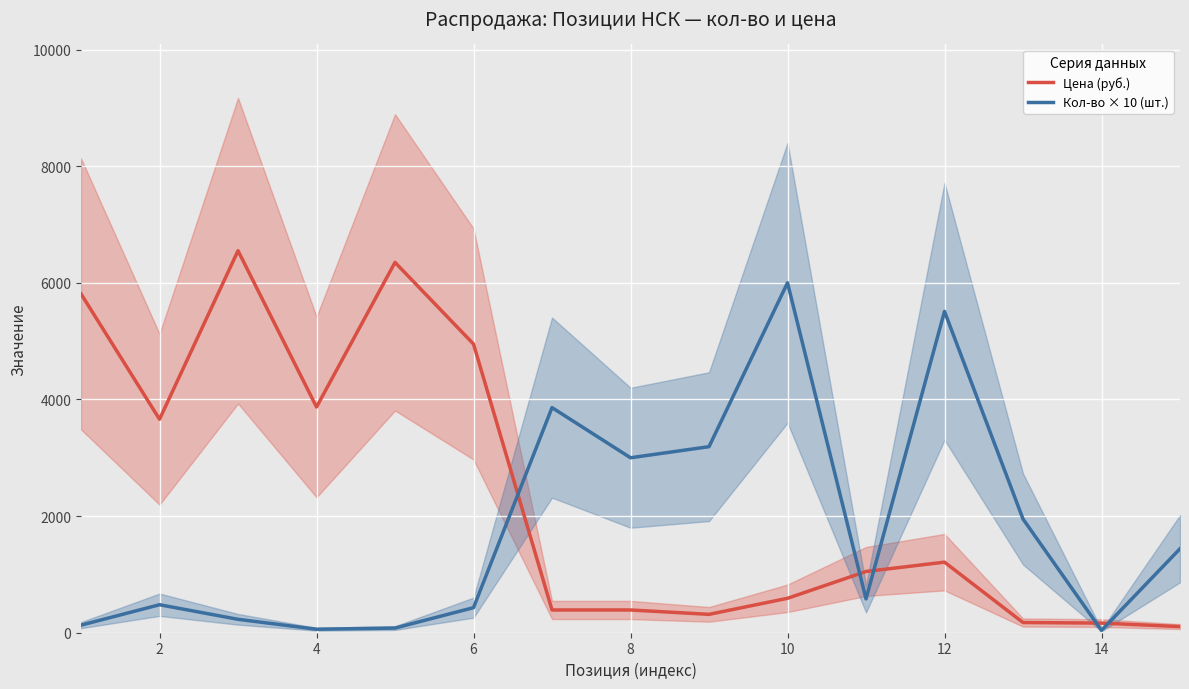

Where is the first local minimum for Цена (руб.)?

2